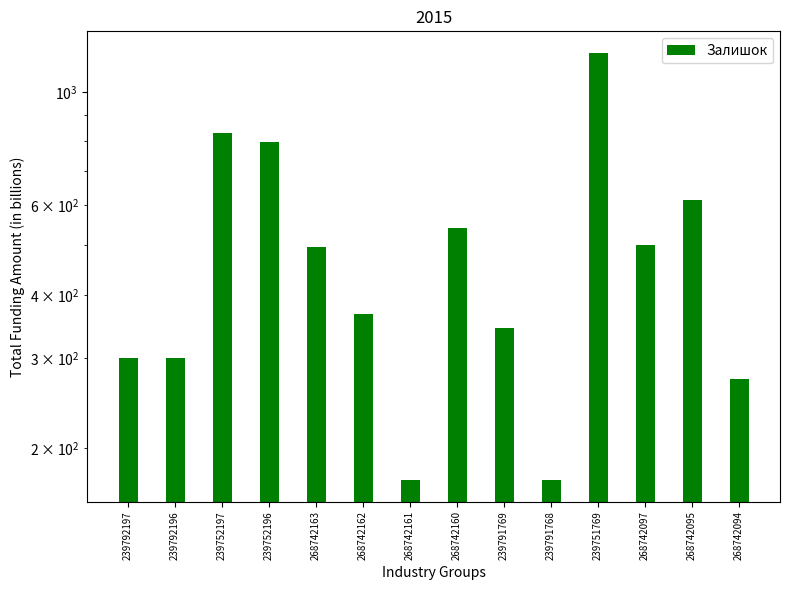

Count the number of categories in the chart.

14